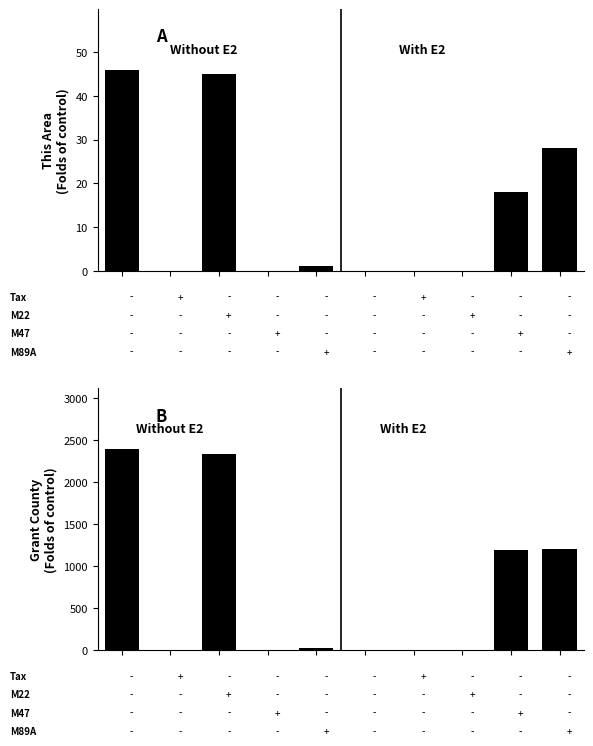

Reading left to right, extract all data points from this chart.

This Area: 0=46	1=0	2=45	3=0	4=1	5=0	6=0	7=0	8=18	9=28
Grant County: 0=2394	1=7	2=2328	3=1	4=27	5=3	6=0	7=4	8=1189	9=1205